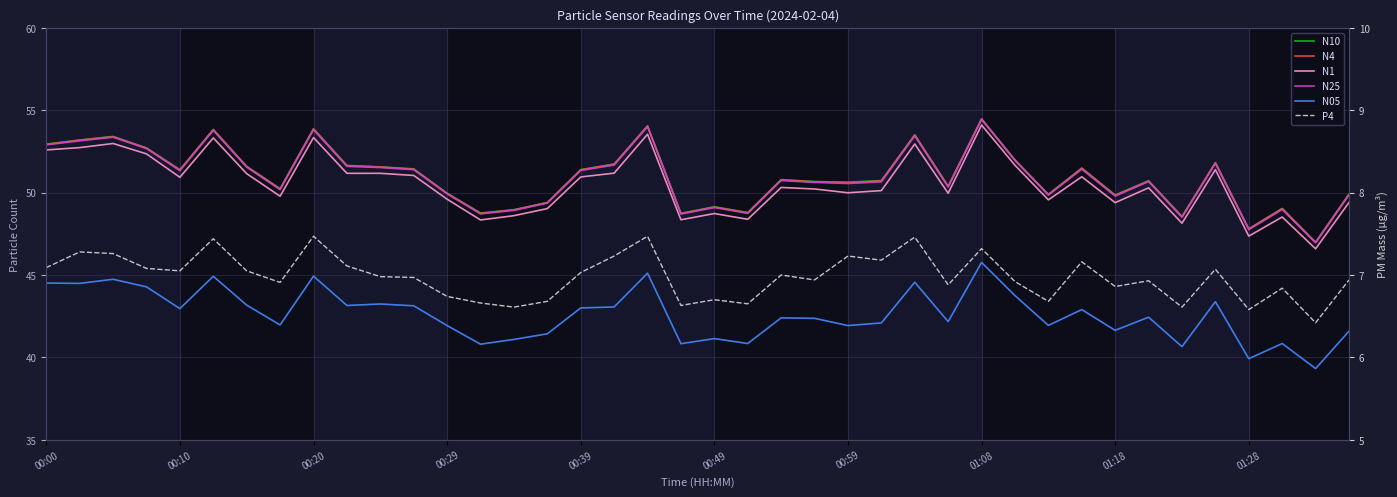

True or false: N25 and N1 cross at least once.

False